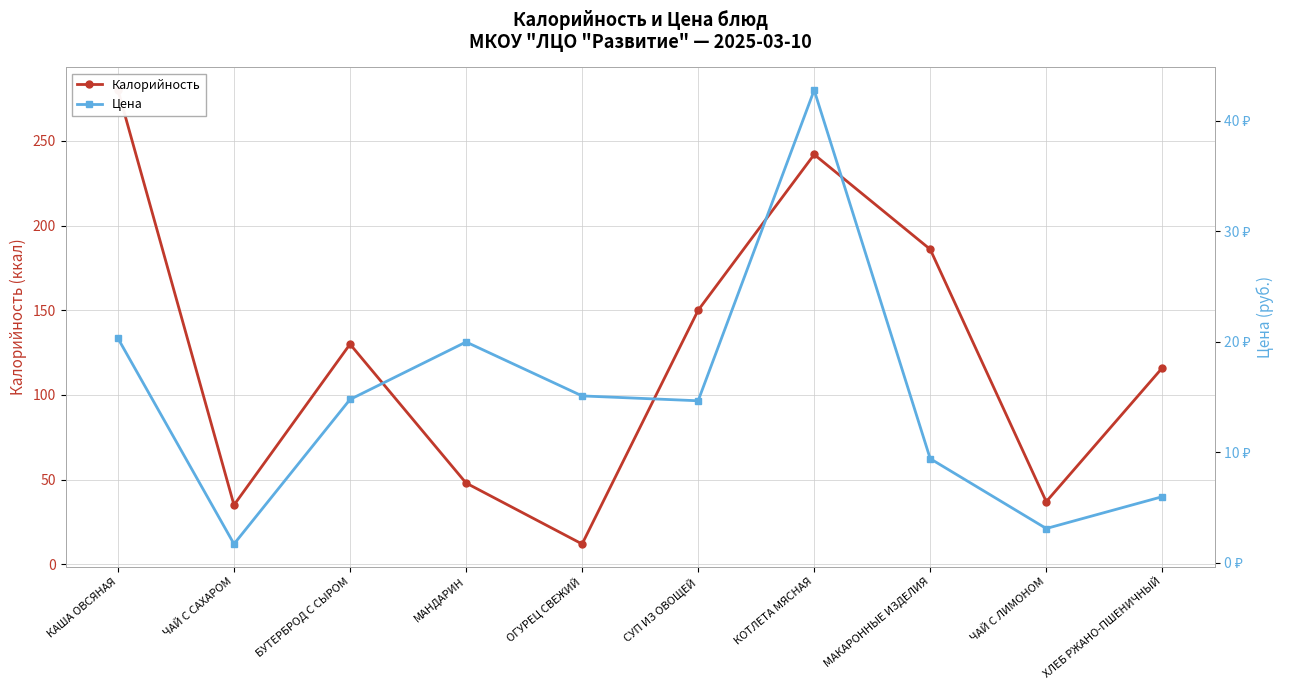

How many interior local peaks does the Цена series have?

2